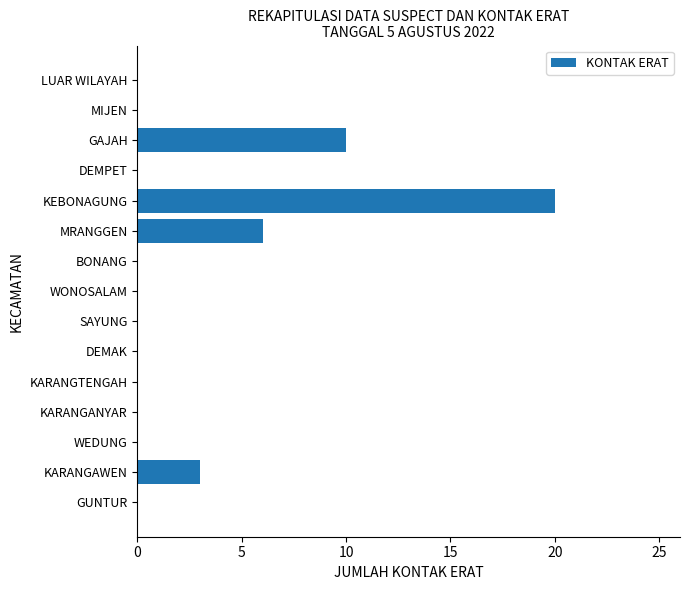

What is the change in value from KARANGANYAR to KEBONAGUNG?

+20